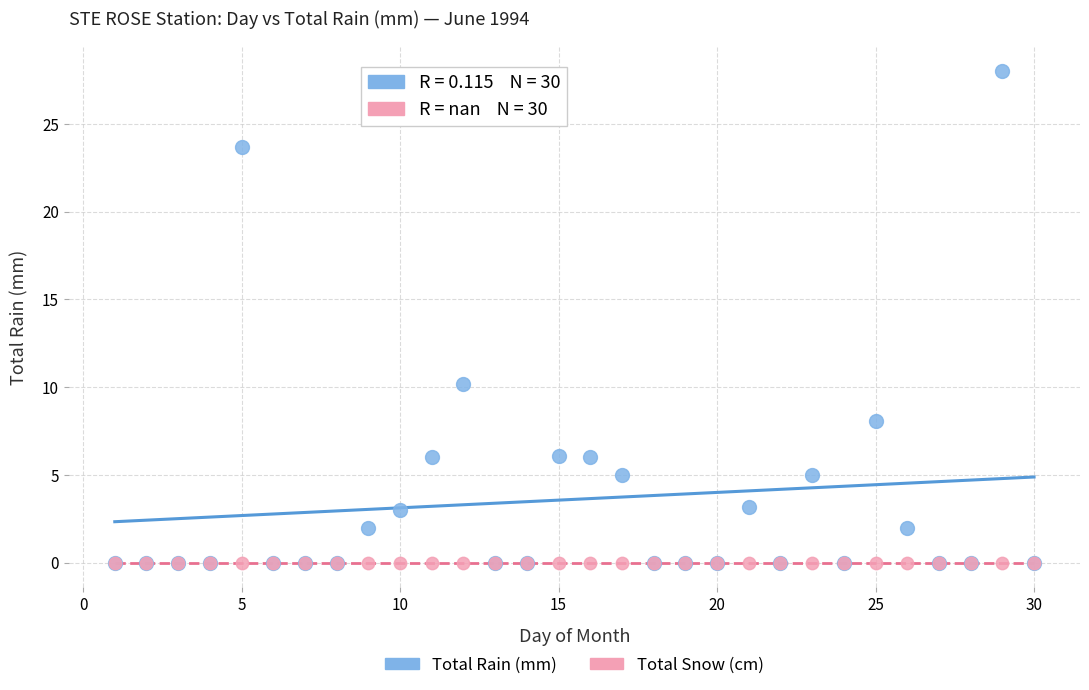

What are all the series names shown in the legend?

Total Rain (mm), Total Snow (cm)